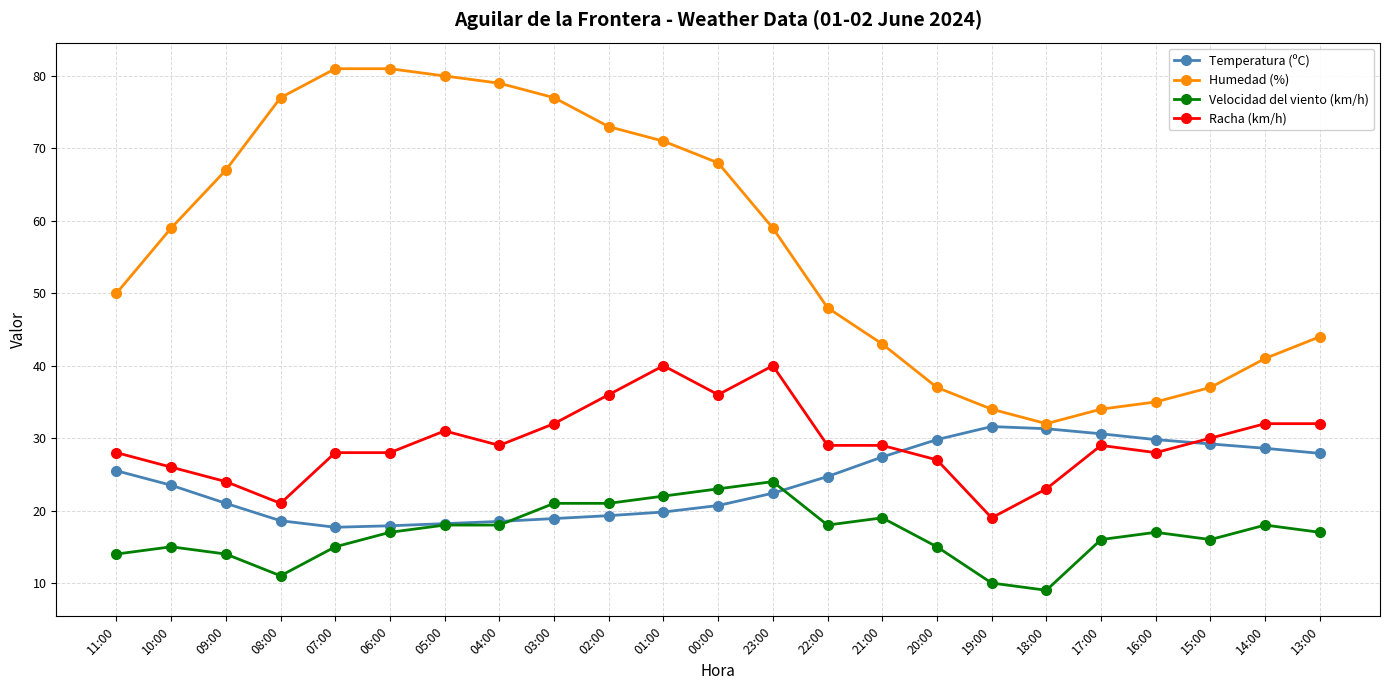

What is the label of the 21st point from the left?

15:00